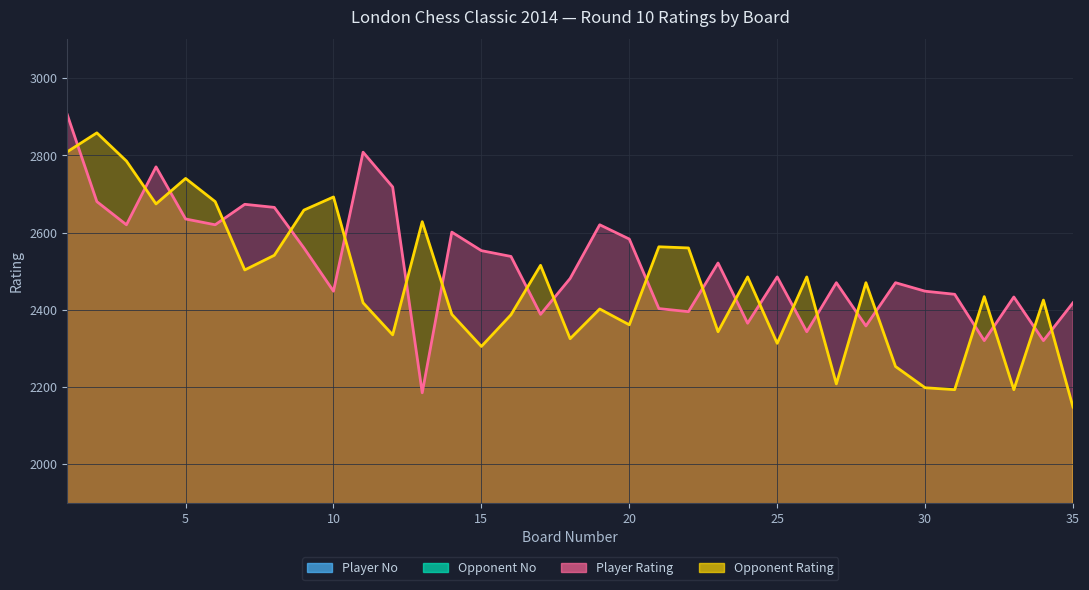

What is the greatest value displayed?

2905